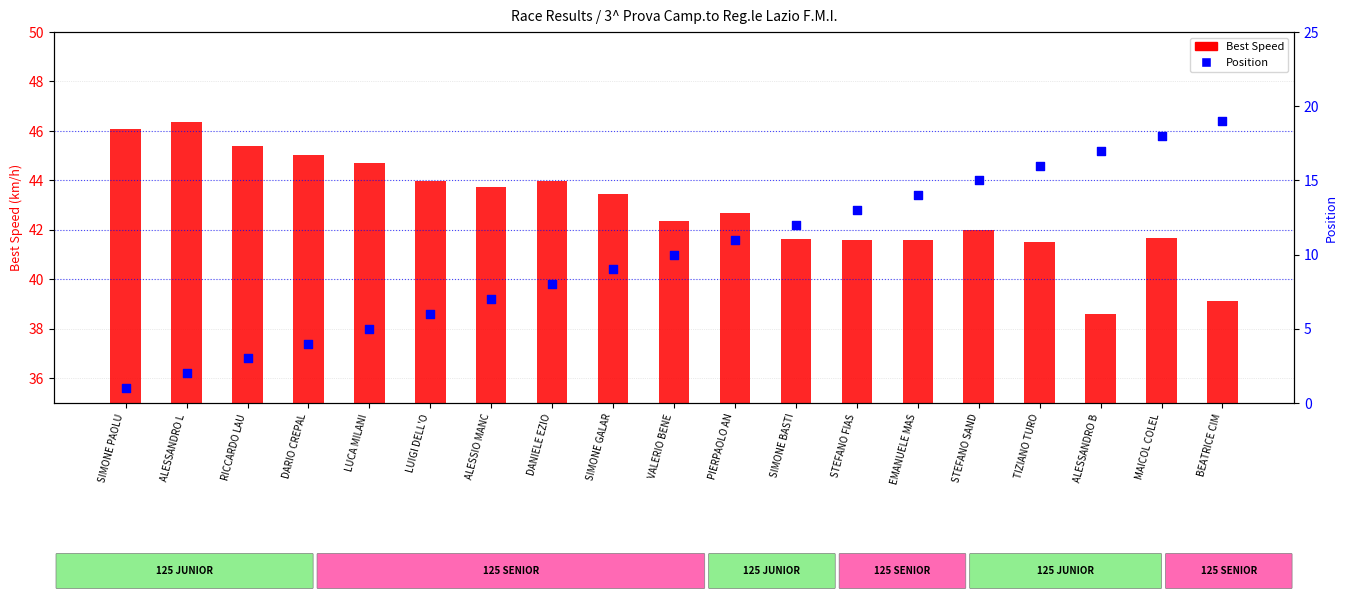

Which series has the largest Y range (max minus min)?

Position